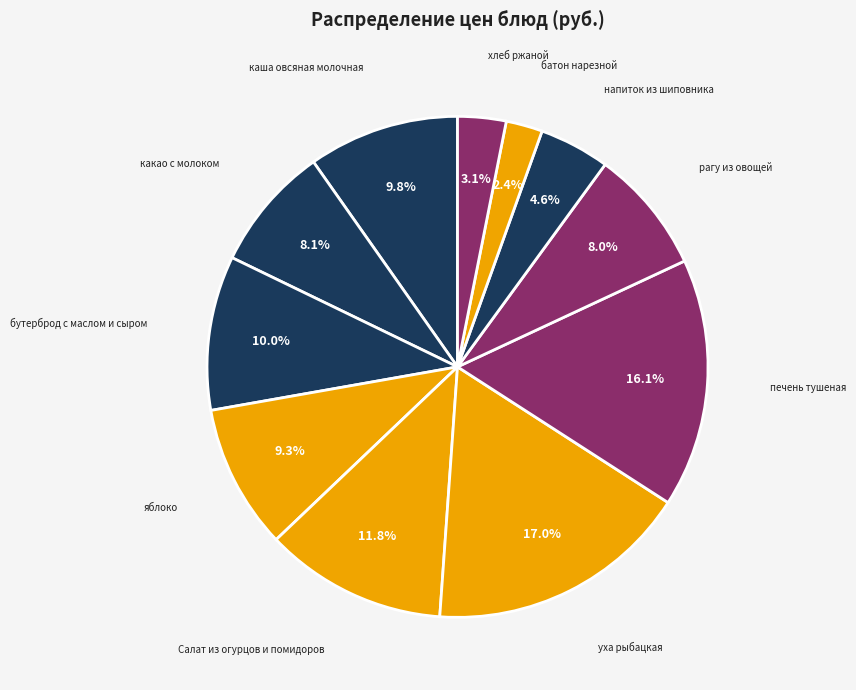

What is the largest slice in the pie chart?

уха рыбацкая